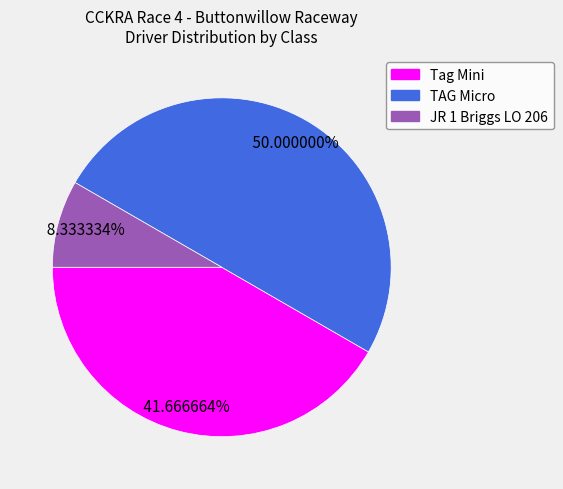

What is the ratio of the value at TAG Micro to the value at JR 1 Briggs LO 206?

6.0